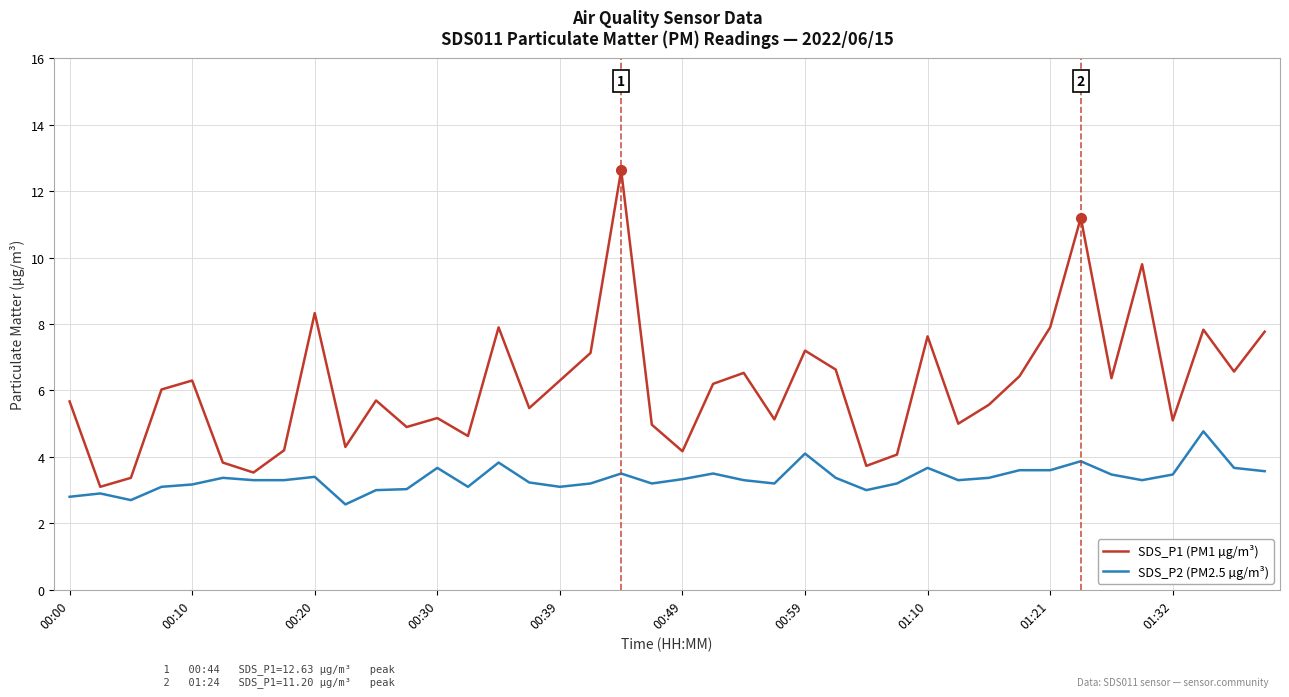

What is the highest value of the SDS_P1 (PM1 µg/m³) series?

12.6